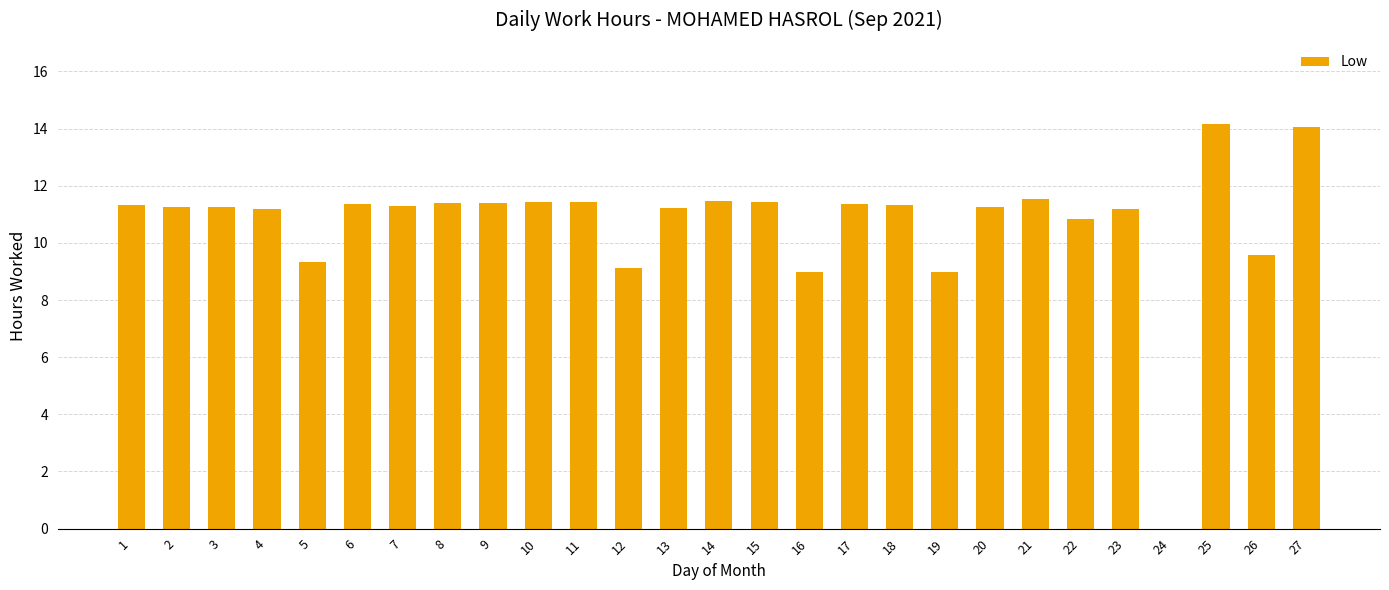

What is the maximum value shown in the chart?

14.2